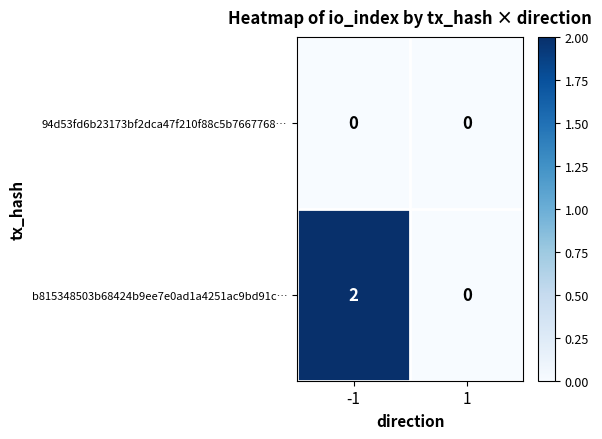

Reading right to left, list all the values displayed in this chart.

94d53fd6b23173bf2dca47f210f88c5b7667768…: 0	0
b815348503b68424b9ee7e0ad1a4251ac9bd91c…: 0	2